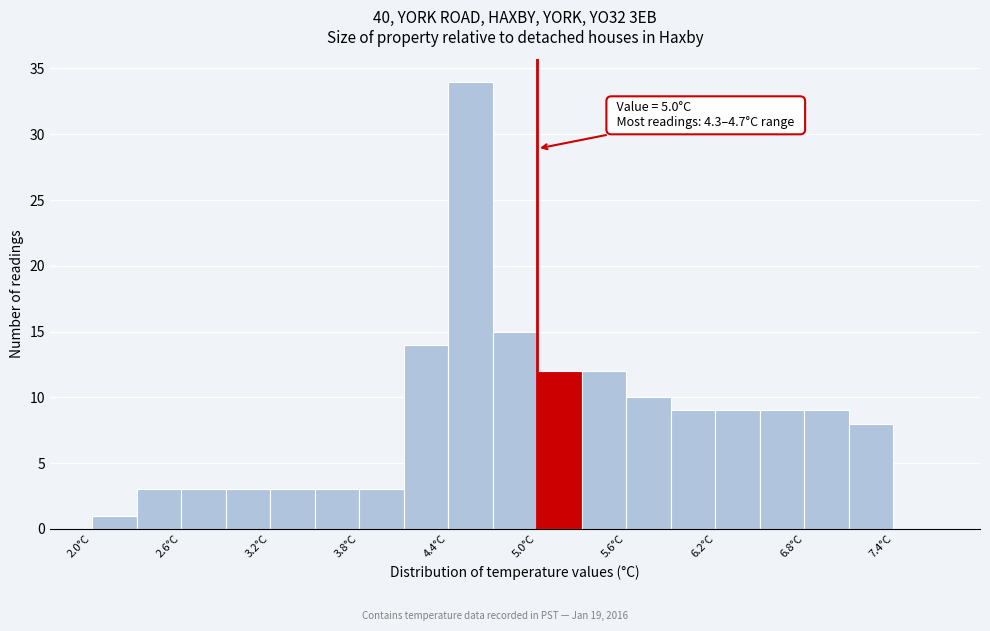

Around what value on the x-axis is the tallest bar? Give the approximate position of its centre, as read against the axis.

4.6